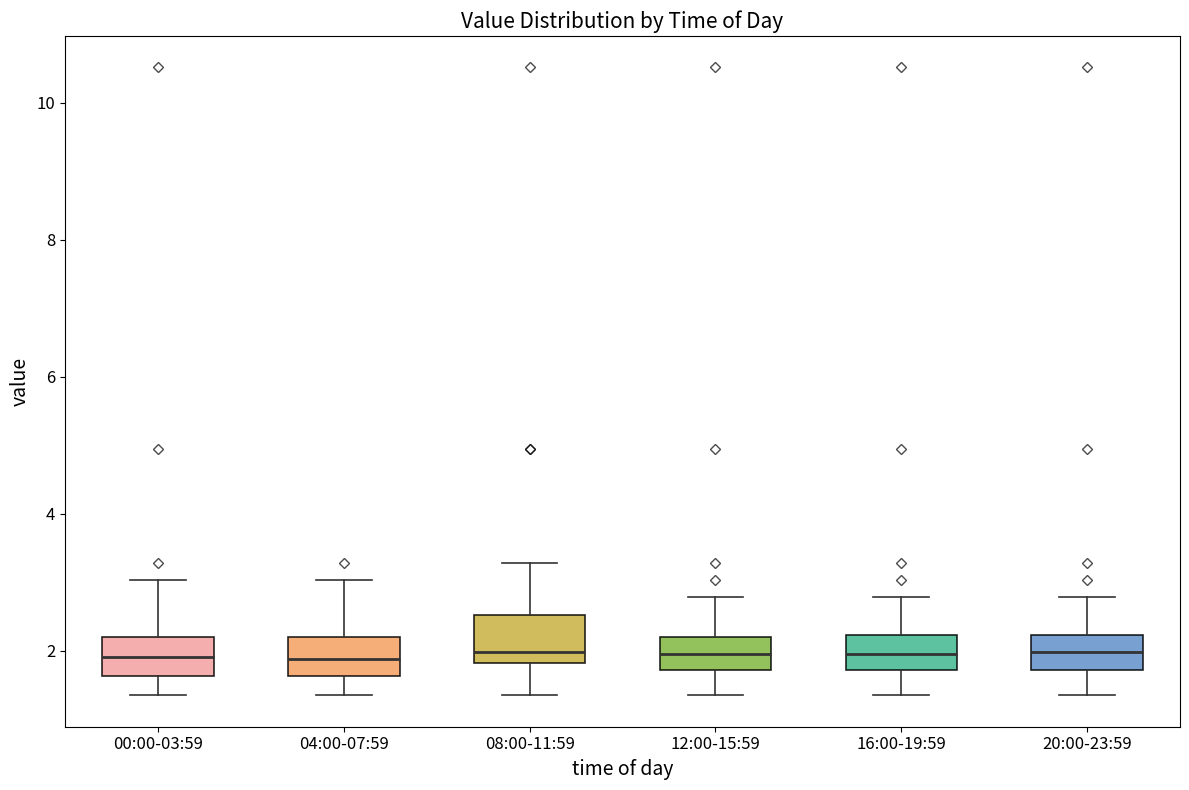

Where is the lower edge of the box for 12:00-15:59 on the y-axis? The values are not printed on the chart, so give them approximately, as read against the axis.

1.8